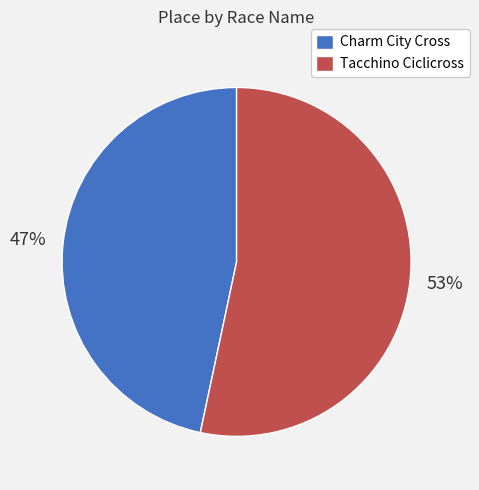

Does Tacchino Ciclicross account for over 50% of the chart?

Yes